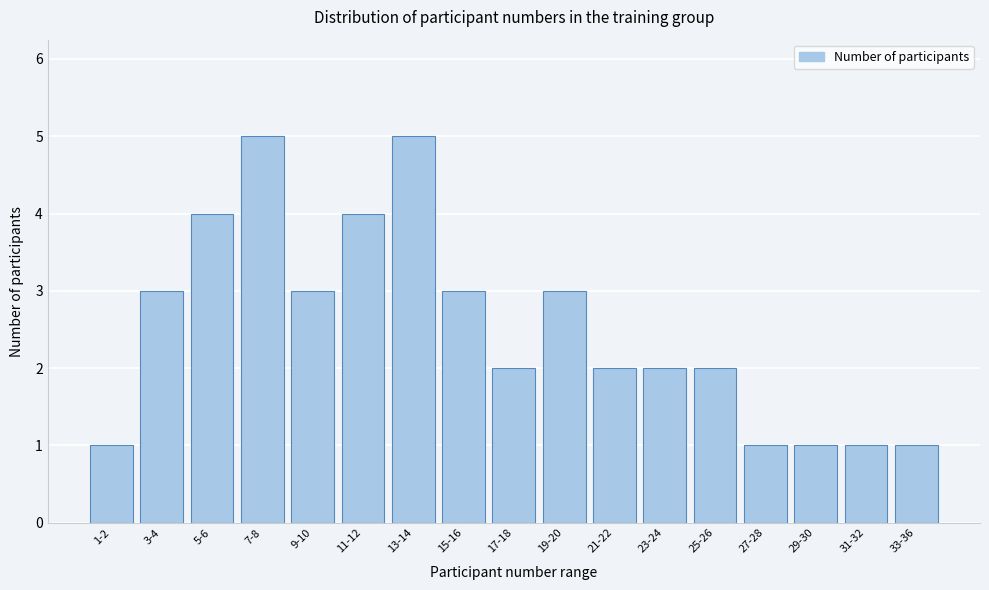

Reading right to left, transcribe all the data shown in this chart.

1	1	1	1	2	2	2	3	2	3	5	4	3	5	4	3	1